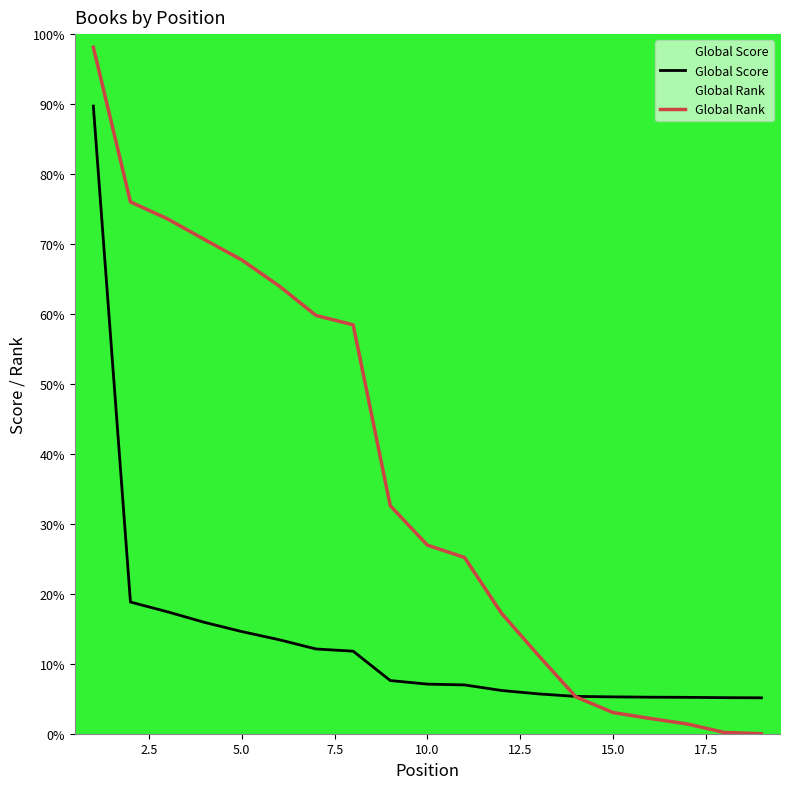

Rank the series by their average value, from lowest to highest.

Global Score, Global Rank